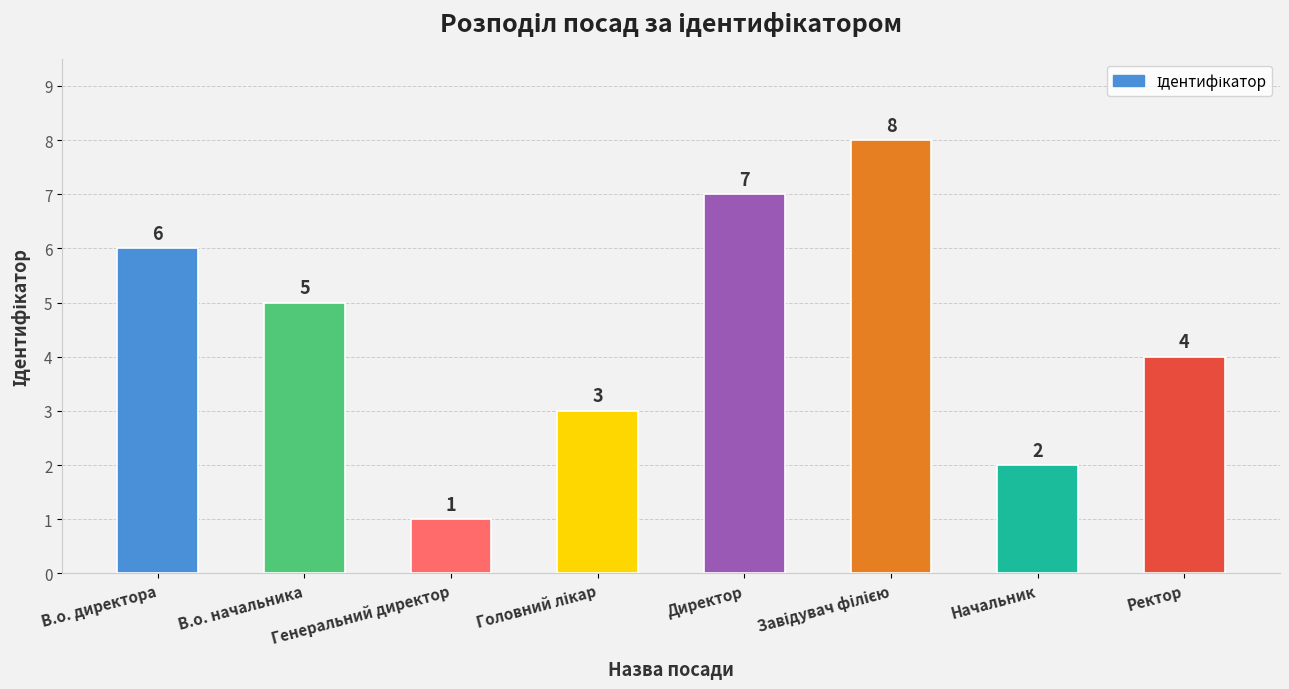

Where is the data nearest to the value 4?

Ректор